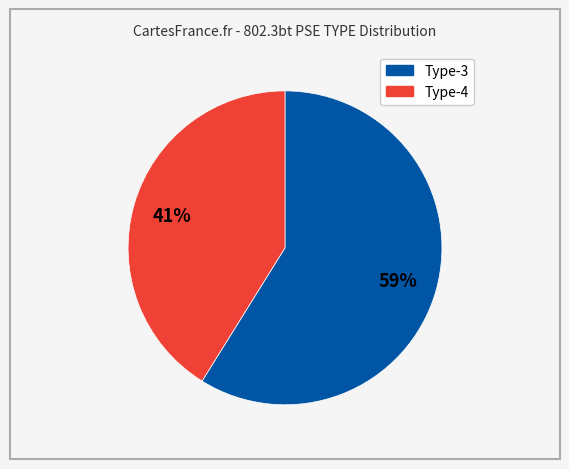

To the nearest percent, what is the difference between the largest and smallest slice percentages?

18%